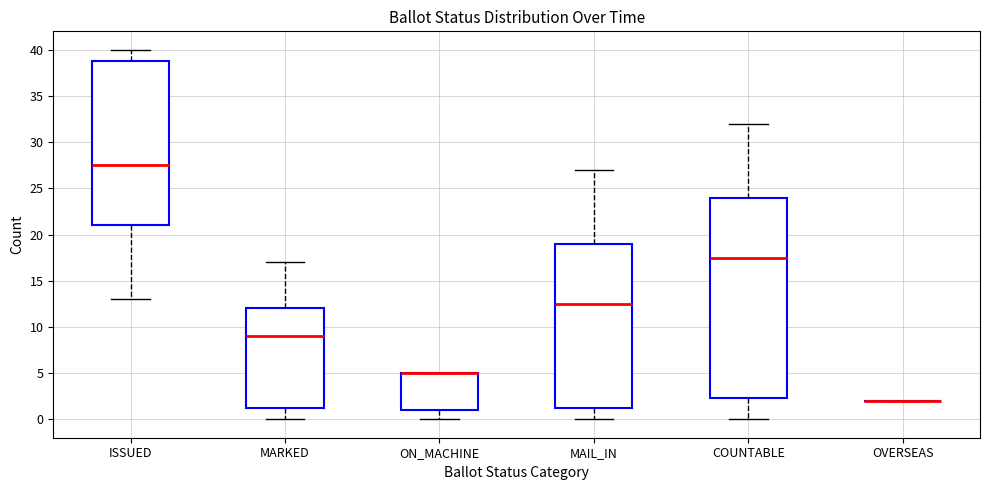

Reading left to right, transcribe this box plot: for each box, give where its median line is, the range the box spans, and where its two whiskers end, as read against the y-axis. The values are not printed on the chart, so give them approximately, as read against the axis.

ISSUED: median 27.5, box 21.0 to 39.0, whiskers 13.0 to 40.0
MARKED: median 9.0, box 1.5 to 12.0, whiskers 0.0 to 17.0
ON_MACHINE: median 5.0 (drawn on the box's upper edge), box 1.0 to 5.0, whiskers 0.0 to 5.0
MAIL_IN: median 12.5, box 1.5 to 19.0, whiskers 0.0 to 27.0
COUNTABLE: median 17.5, box 2.5 to 24.0, whiskers 0.0 to 32.0
OVERSEAS: box collapsed to a line at 2.0, whiskers 2.0 to 2.0